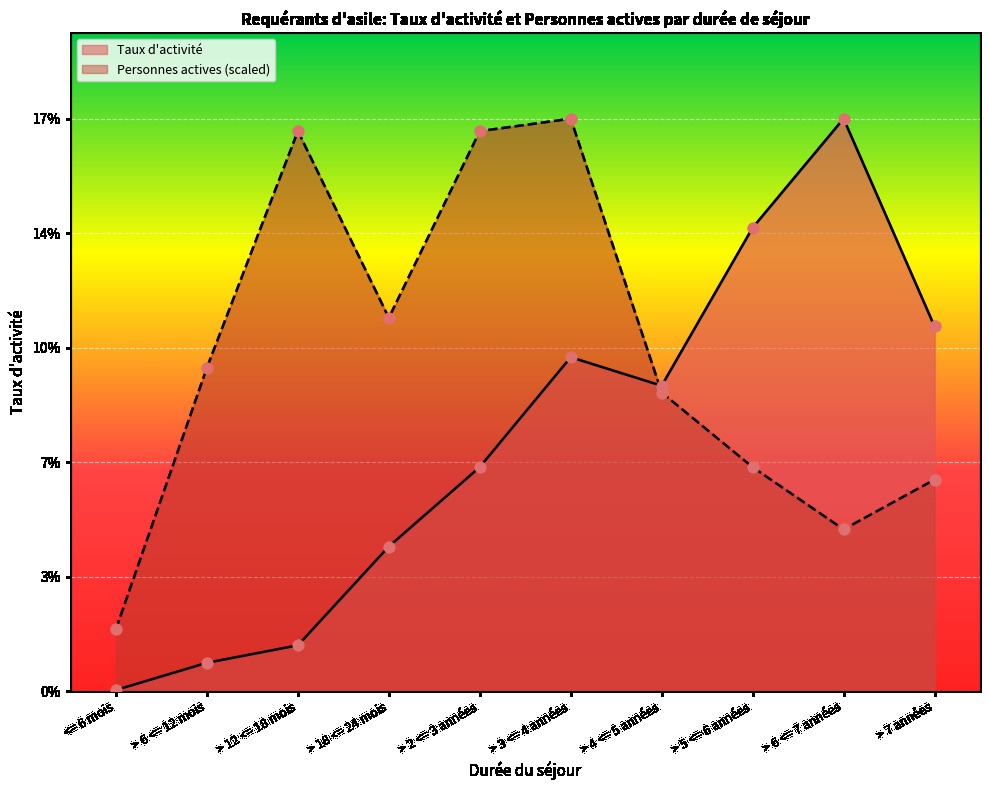

At how many categories does at least one series exceed 0?

10